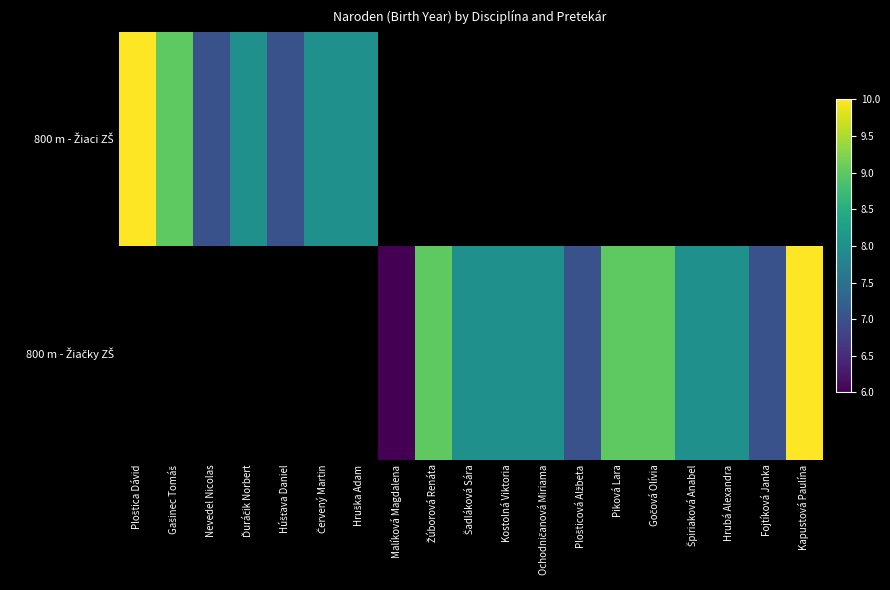

Count the number of data series in this chart.

2